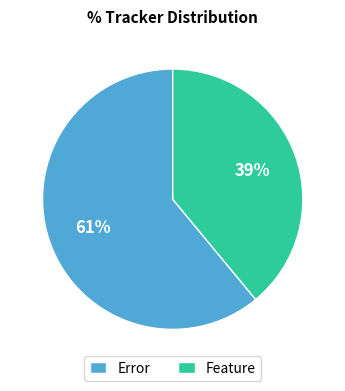

Which category has the biggest portion of the pie?

Error